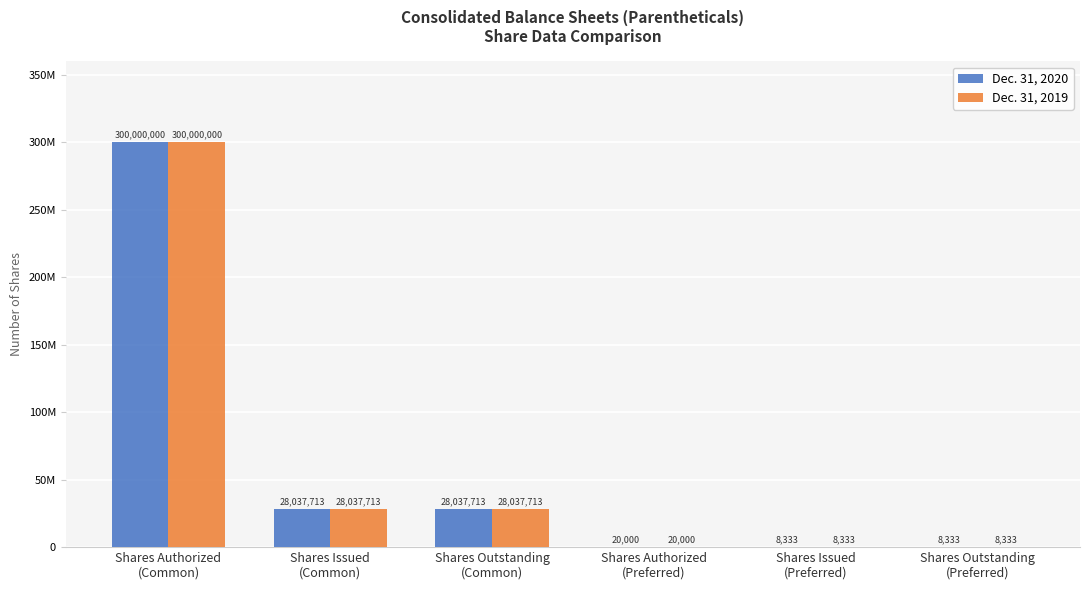

What is the lowest value of the Dec. 31, 2020 series?

8333